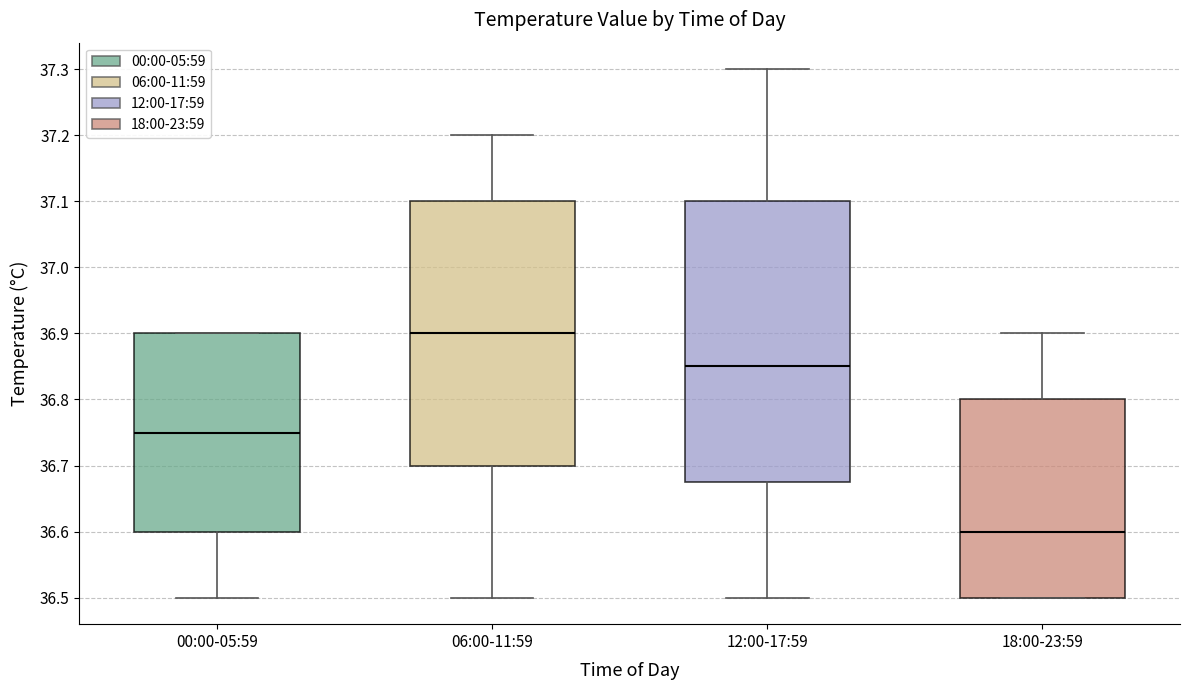

Comparing the boxes themselves (not the whiskers), which one is the tallest?

12:00-17:59